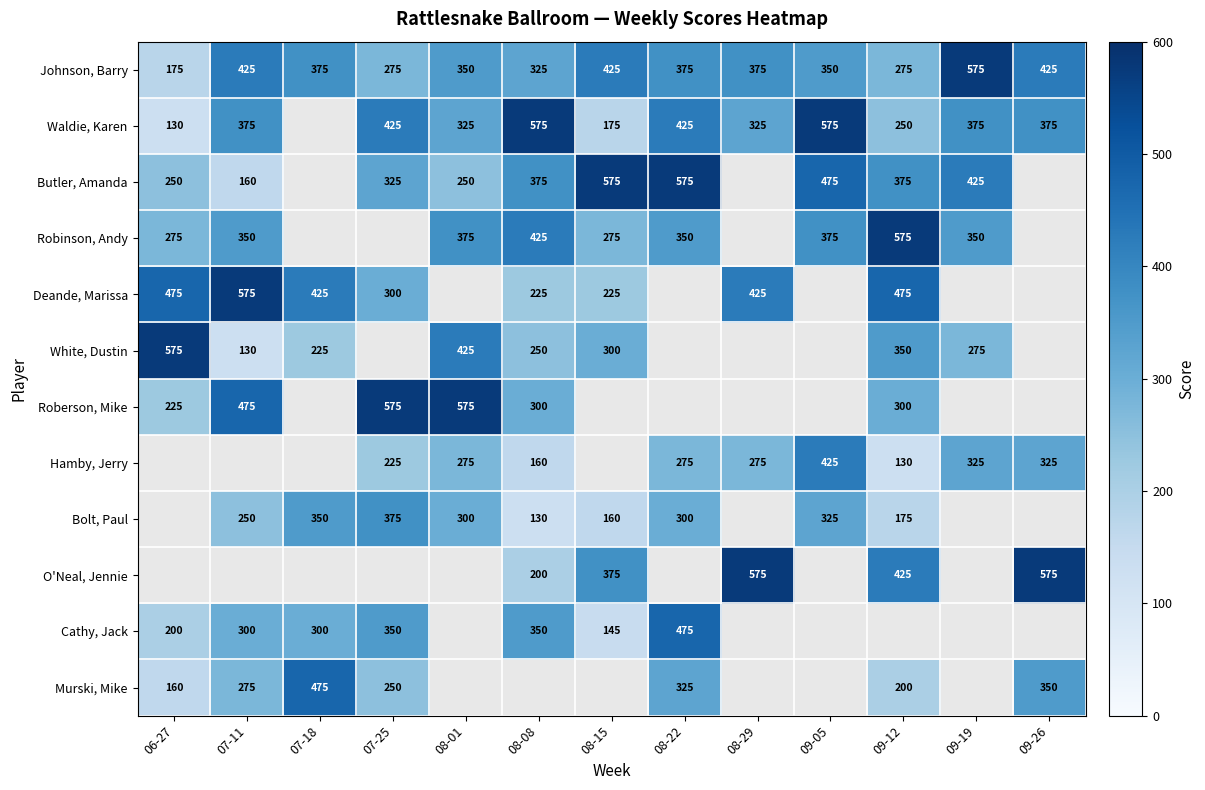

What is the difference between the maximum and minimum values in the Johnson, Barry series?

400